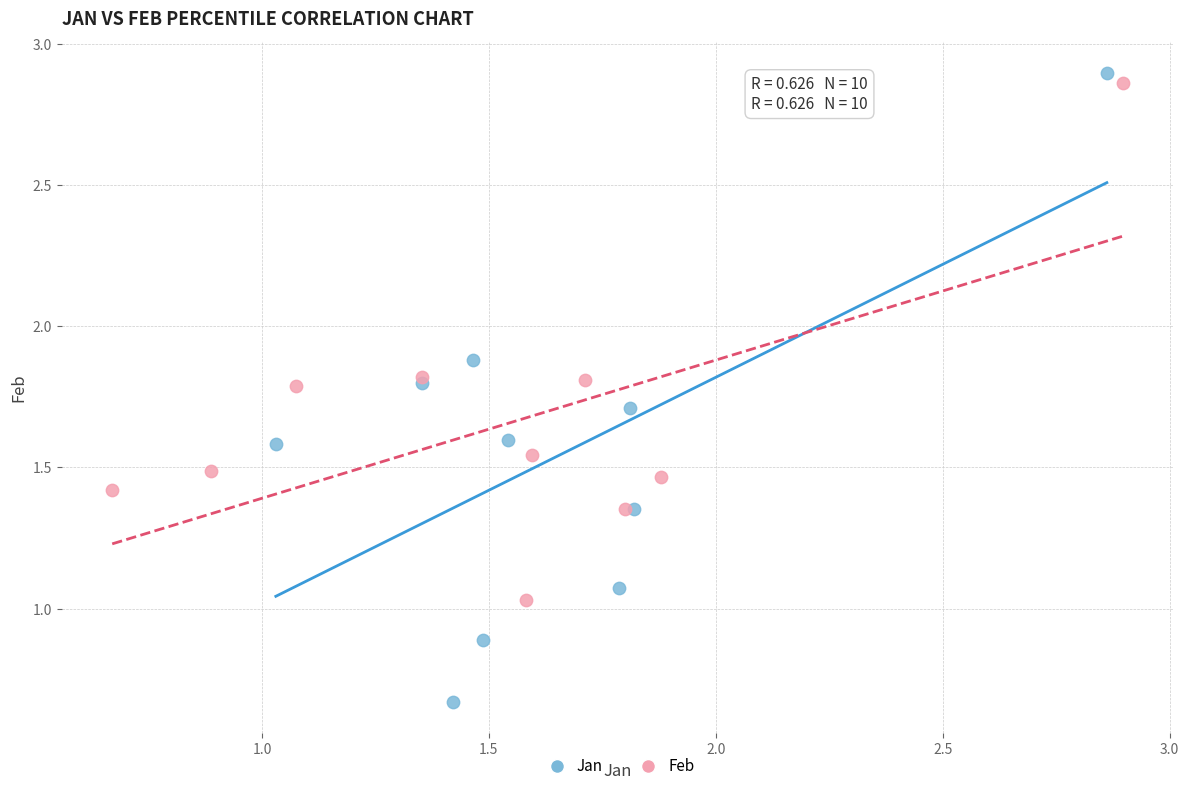

What are all the series names shown in the legend?

Jan, Feb